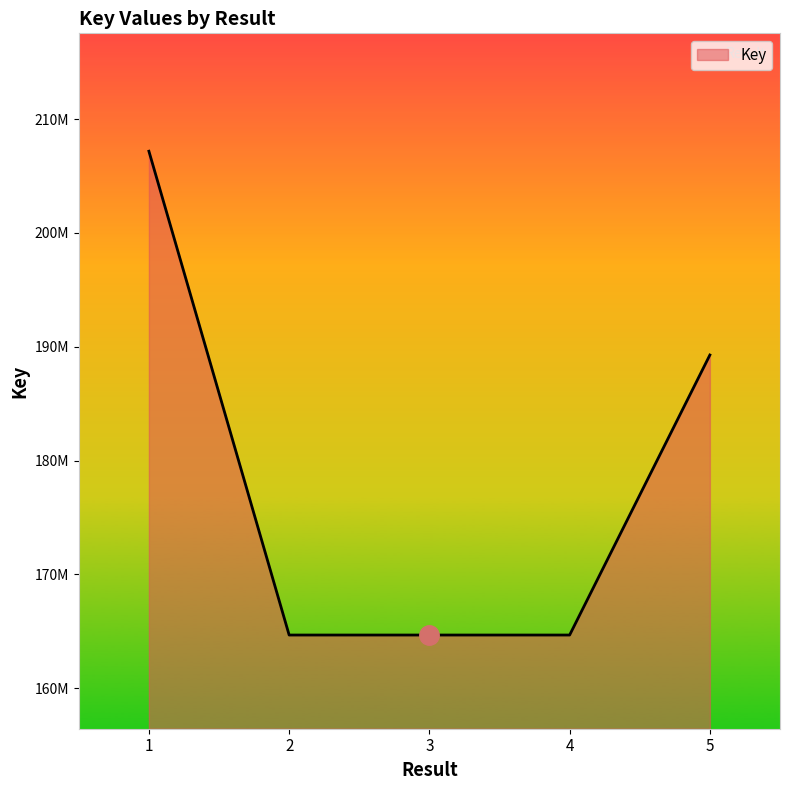

Reading right to left, transcribe all the data shown in this chart.

189278834	164669624	164669587	164669661	207186342